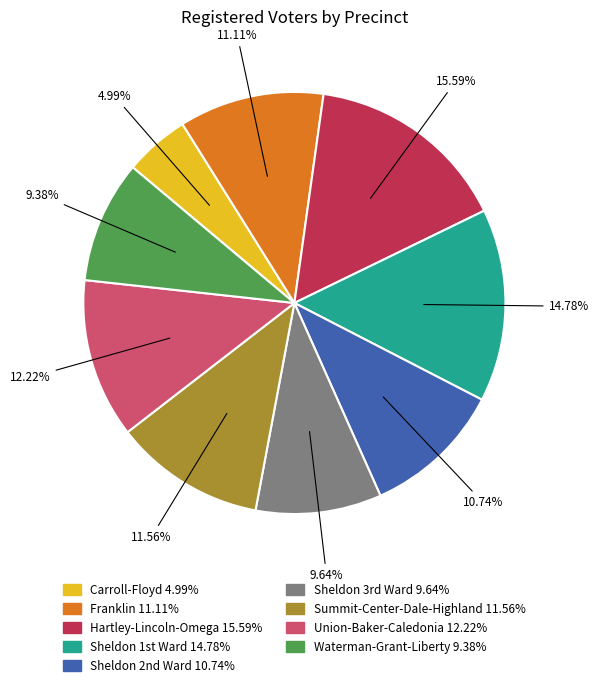

Count the number of slices in the pie.

9